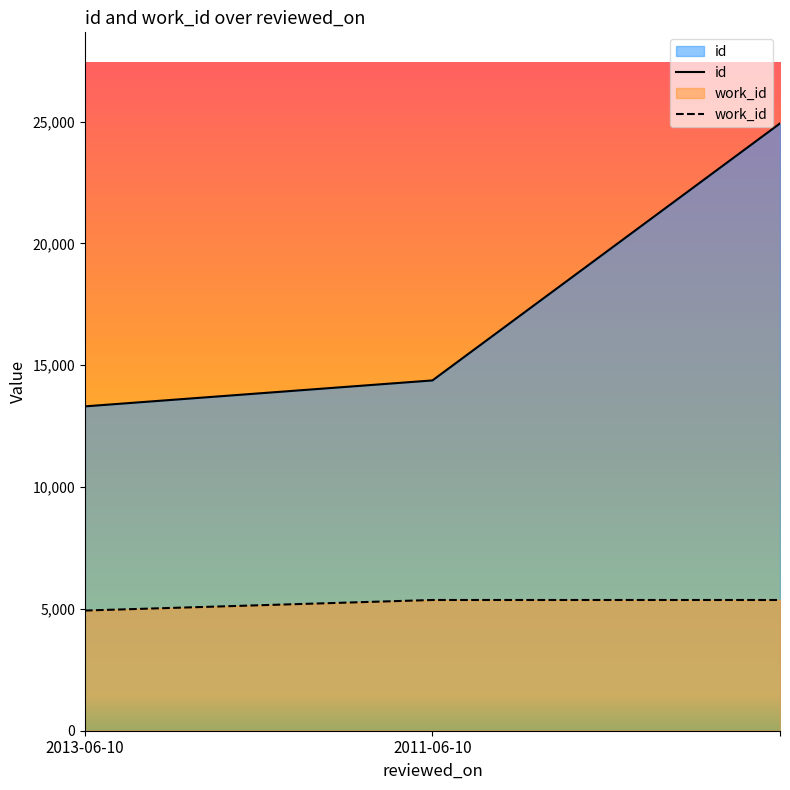

Reading right to left, list all the values displayed in this chart.

id: =24928	2011-06-10=14379	2013-06-10=13314
work_id: =5366	2011-06-10=5366	2013-06-10=4933